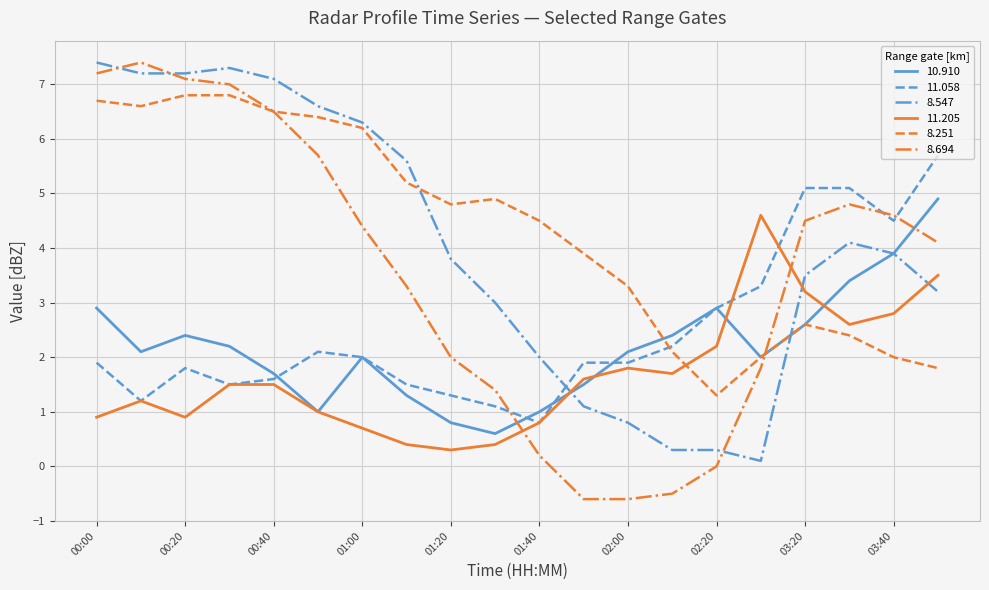

At how many categories does at least one series exceed 6?

7